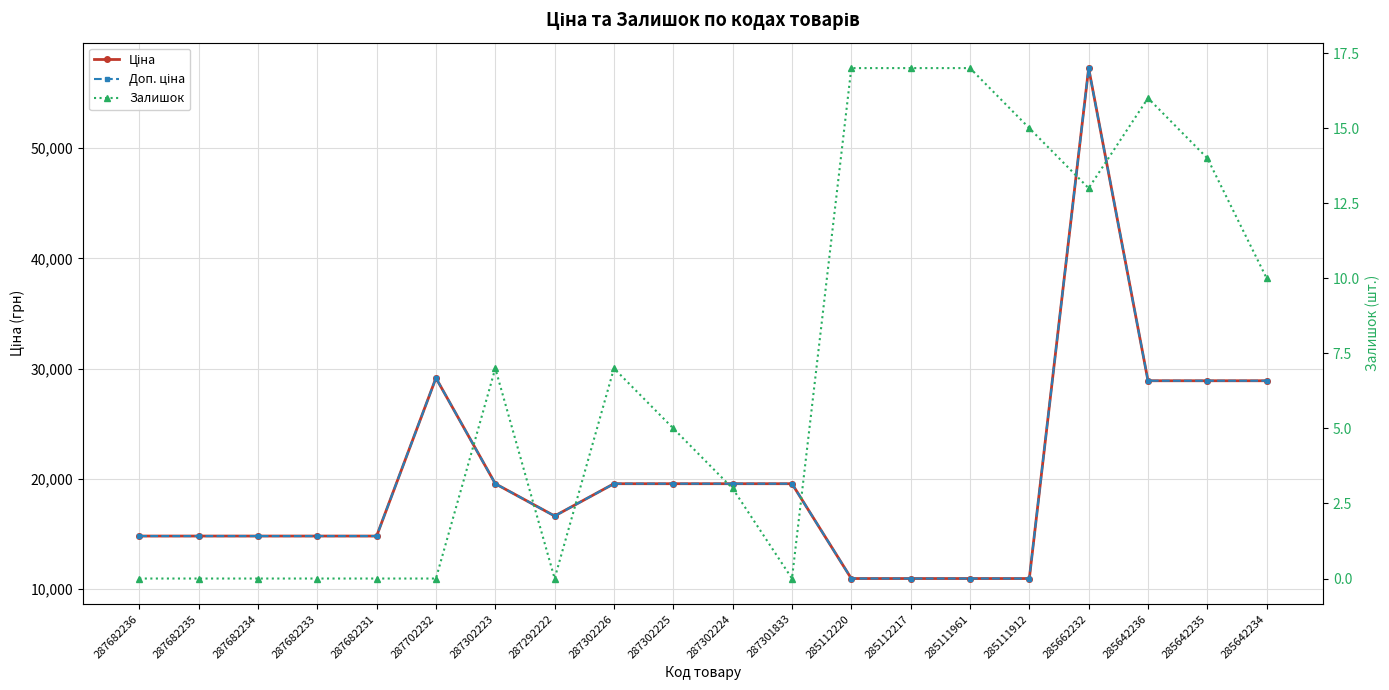

What is the difference between the maximum and second lowest values in the Доп. ціна series?

46293.6